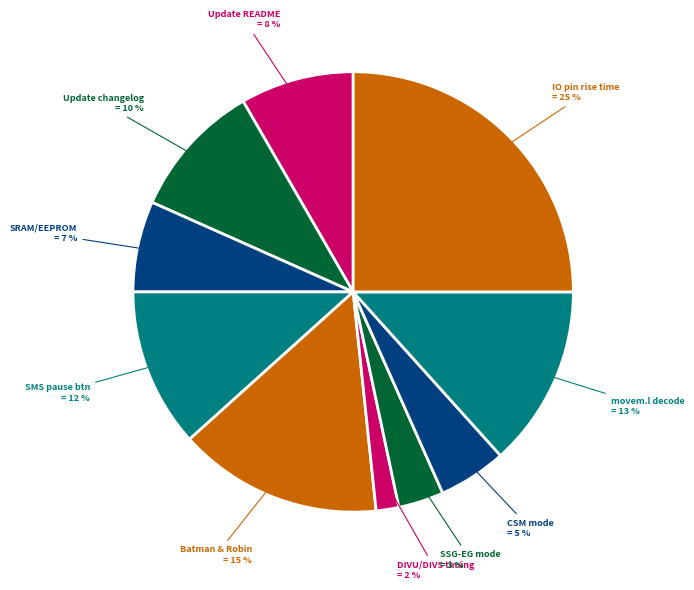

How many segments does this pie chart have?

10